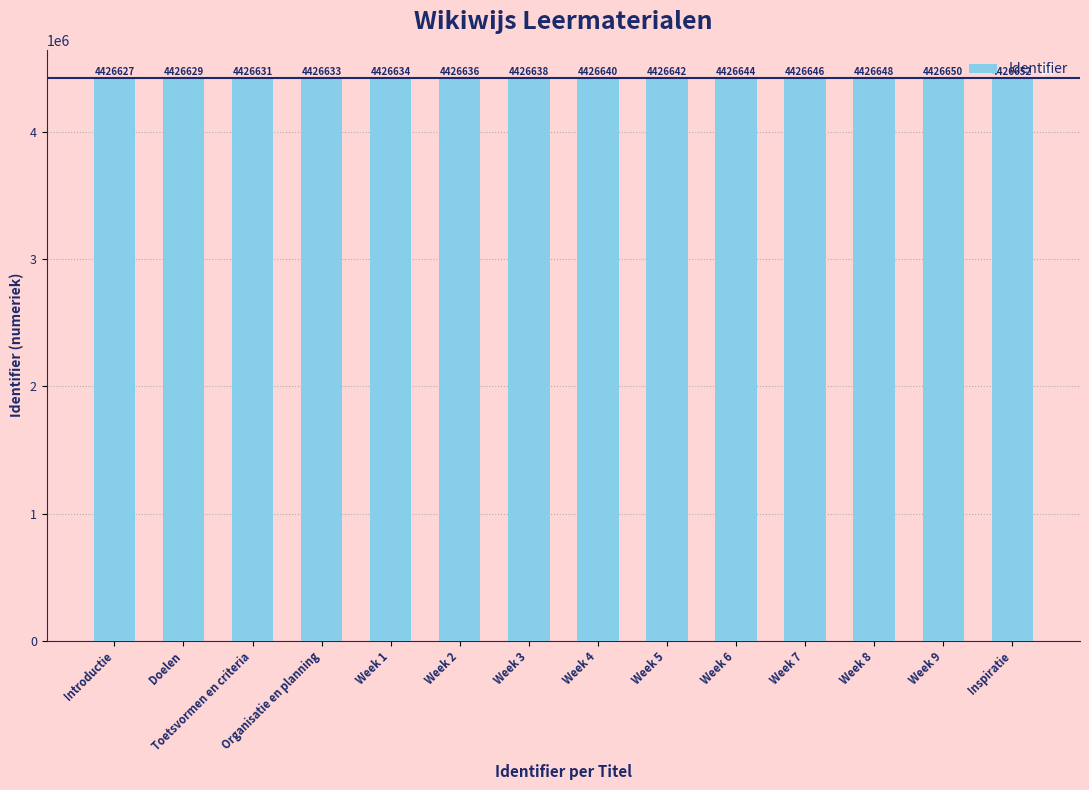

What is the minimum value shown in the chart?

4426627